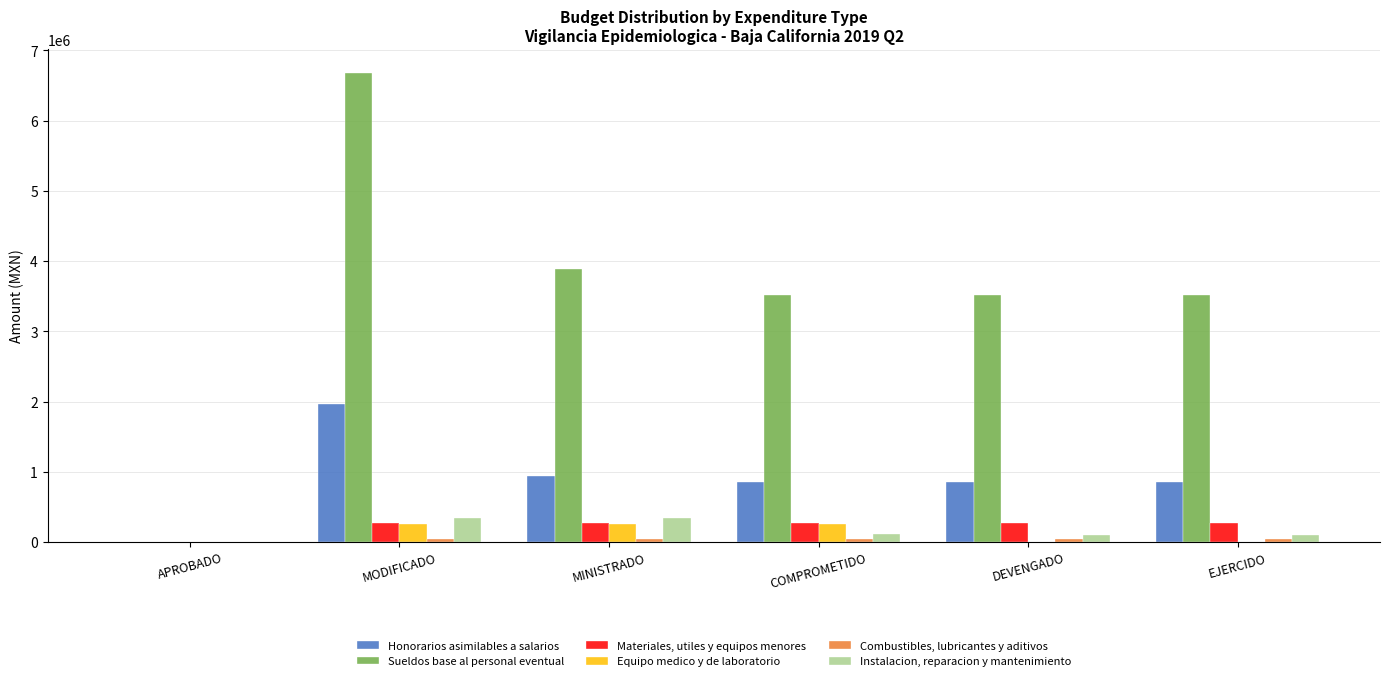

What is the maximum value for Honorarios asimilables a salarios?

1969630.0